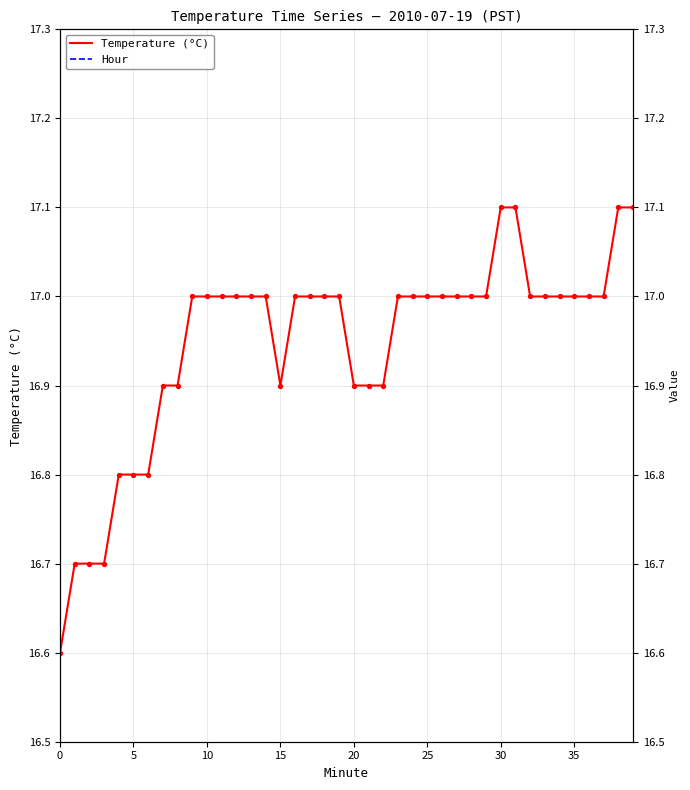

At which category is the sum across all series the highest?

30